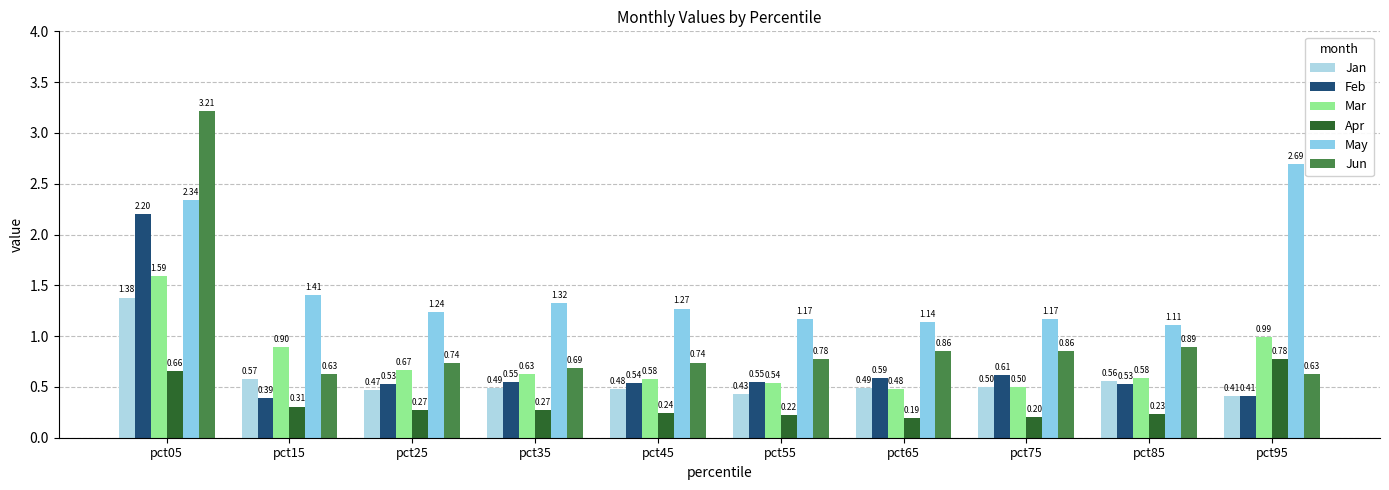

Reading left to right, what are all the values shown in this chart?

Jan: 1.4	0.6	0.5	0.5	0.5	0.4	0.5	0.5	0.6	0.4
Feb: 2.2	0.4	0.5	0.5	0.5	0.5	0.6	0.6	0.5	0.4
Mar: 1.6	0.9	0.7	0.6	0.6	0.5	0.5	0.5	0.6	1.0
Apr: 0.7	0.3	0.3	0.3	0.2	0.2	0.2	0.2	0.2	0.8
May: 2.3	1.4	1.2	1.3	1.3	1.2	1.1	1.2	1.1	2.7
Jun: 3.2	0.6	0.7	0.7	0.7	0.8	0.9	0.9	0.9	0.6